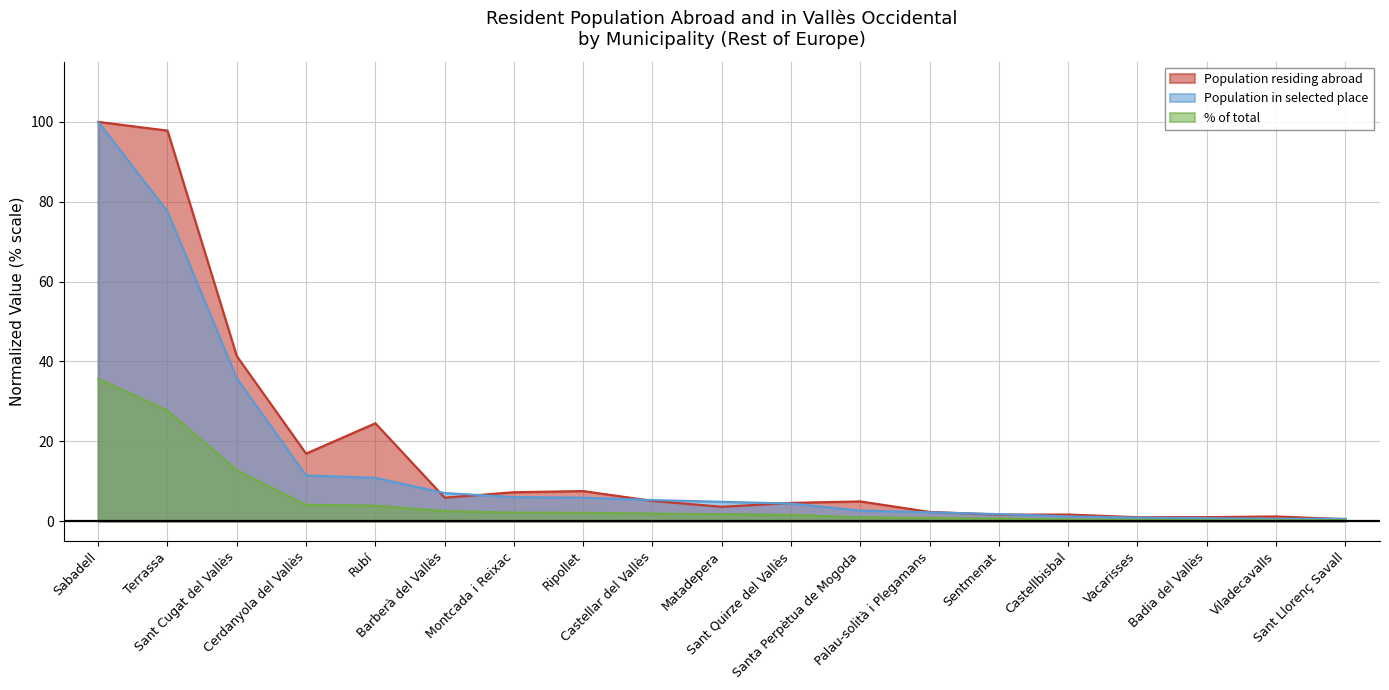

At which category does the chart reach its peak across all series?

Sabadell